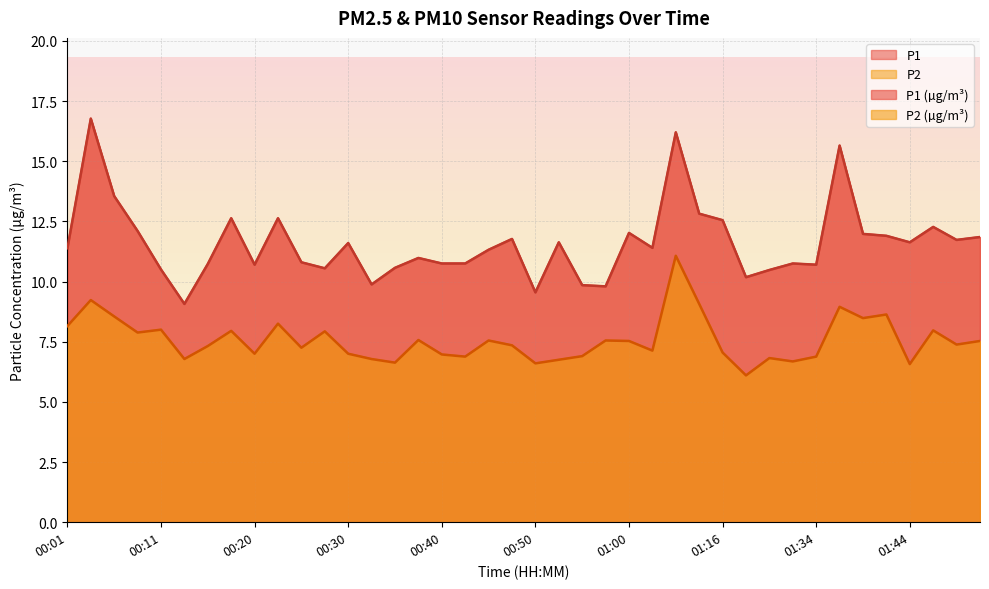

Rank the series at 00:35 from lowest to highest value.

P2, P1